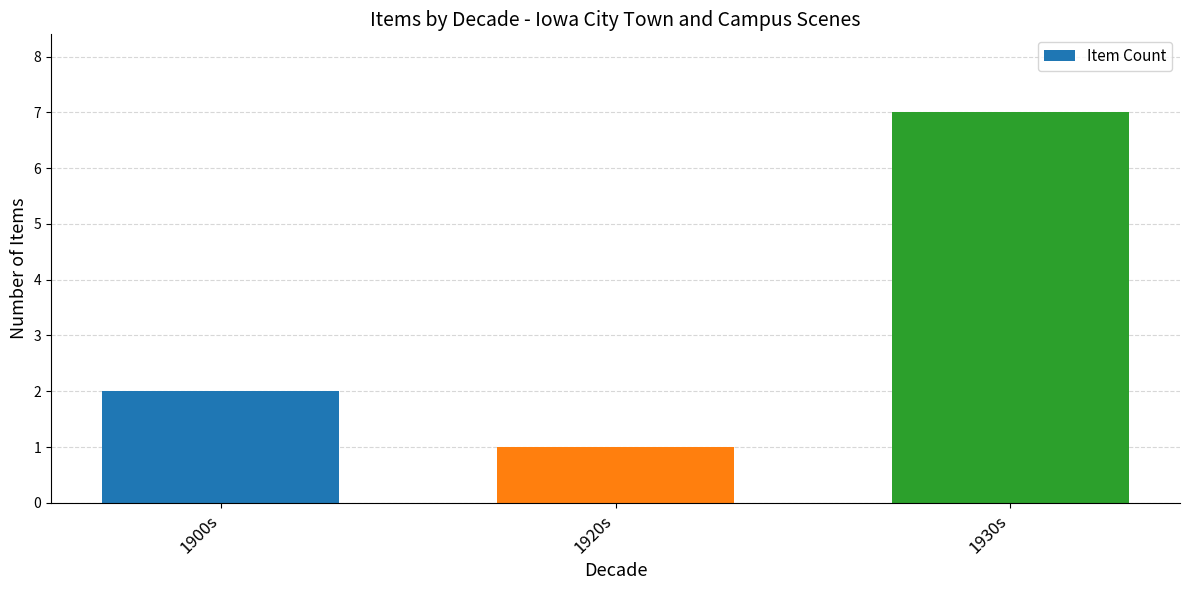

What position from the left is 1900s?

1